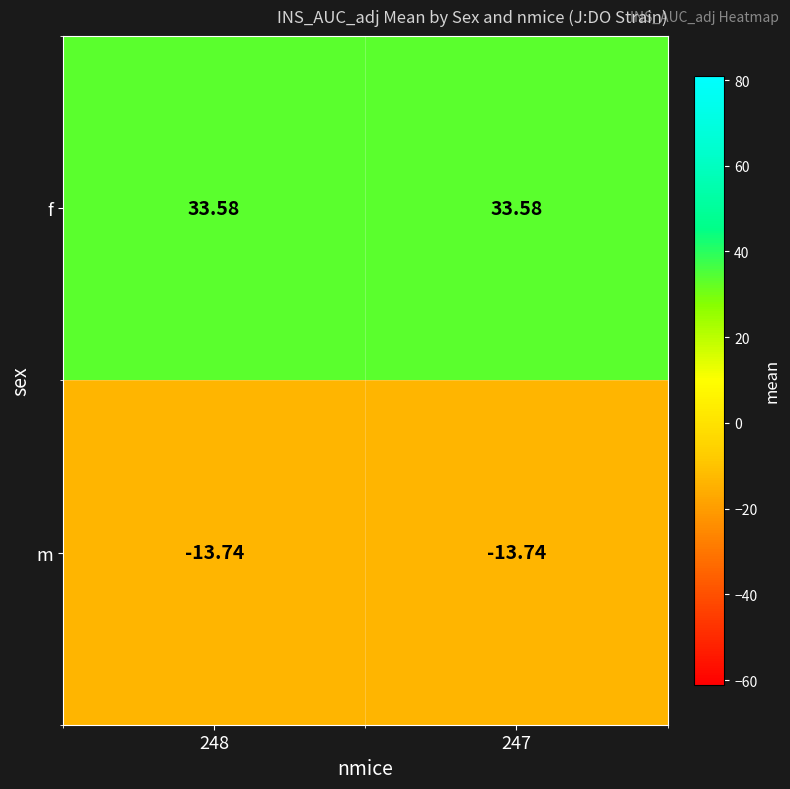

What is the difference between the highest and lowest values at 247?

47.3